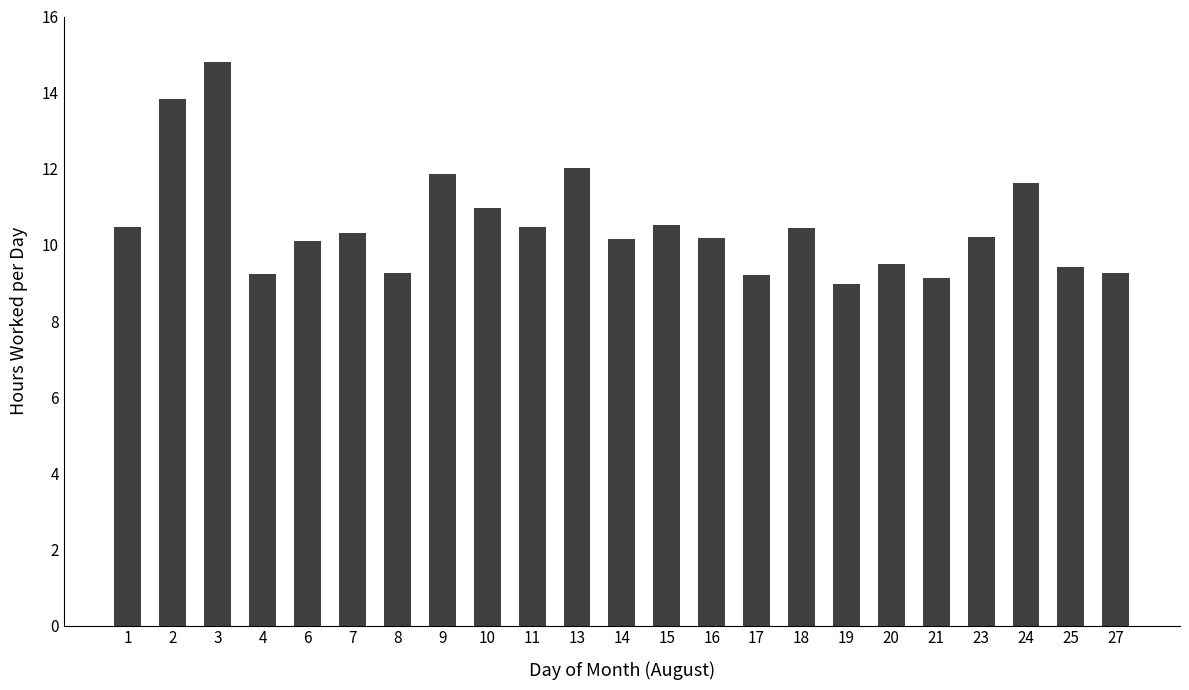

At which category does the chart reach its peak across all series?

3